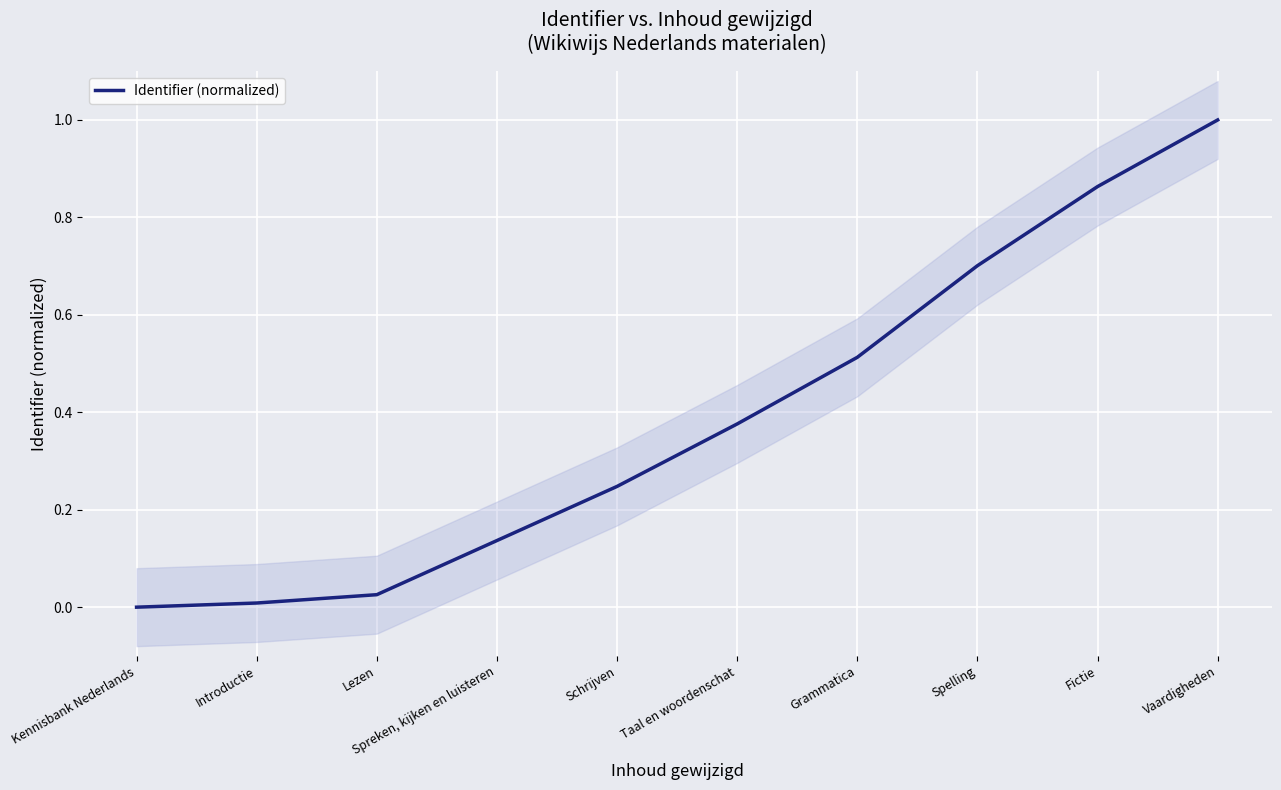

How many lines are shown in the chart?

1